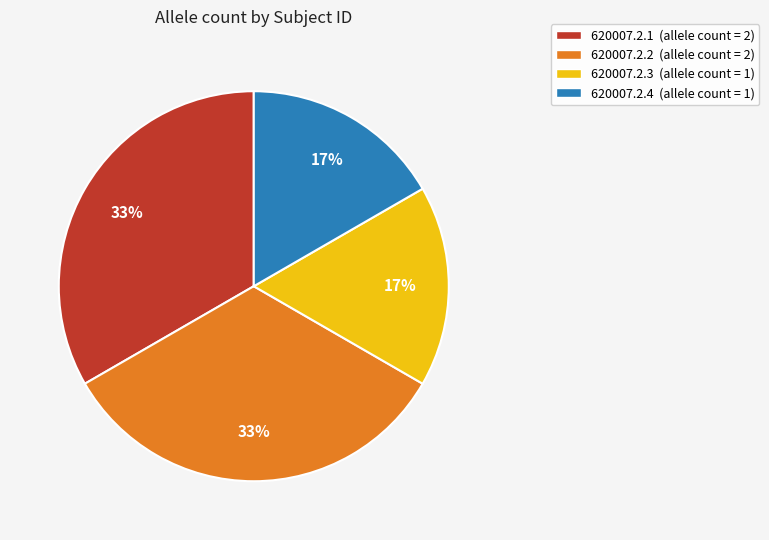

What percentage is the 620007.2.4 (allele count = 1) slice, to the nearest percent?

17%